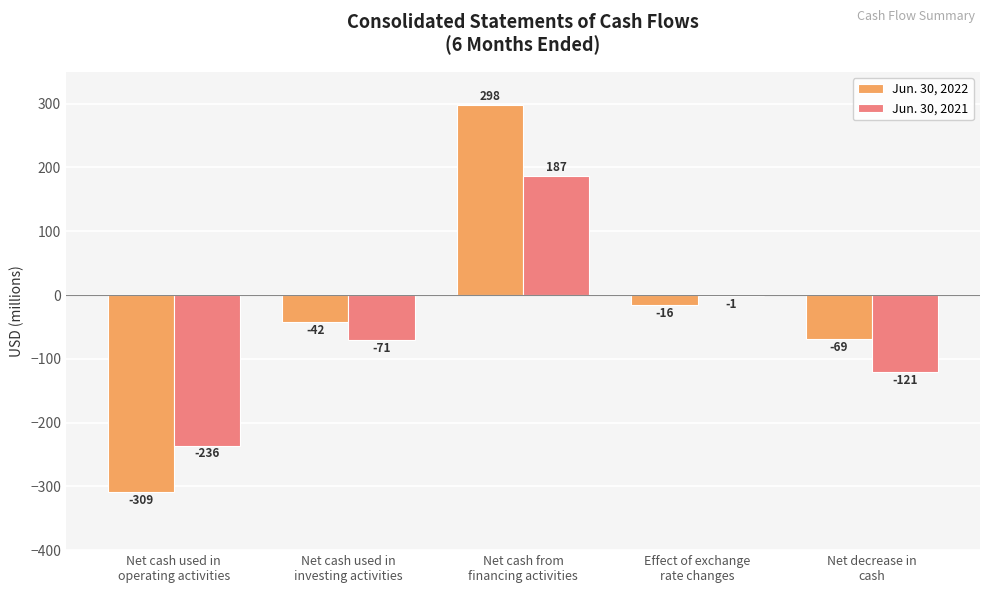

What is the sum of all Jun. 30, 2022 values?

-138